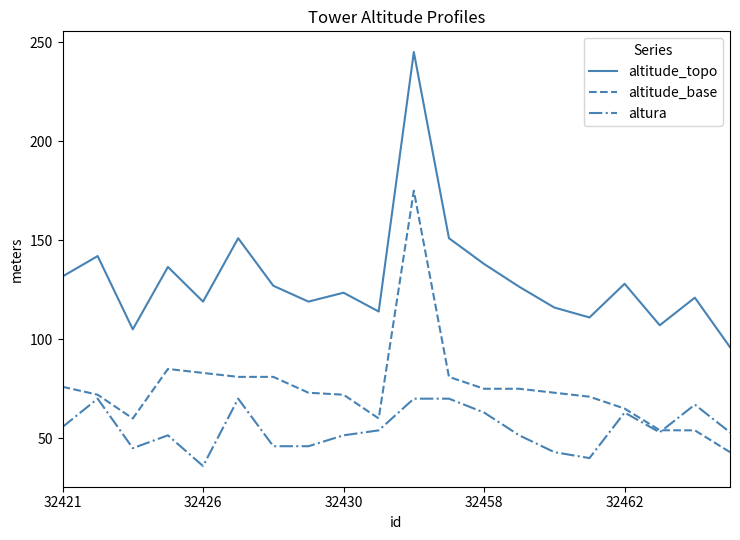

What is the smallest value displayed?

36.0